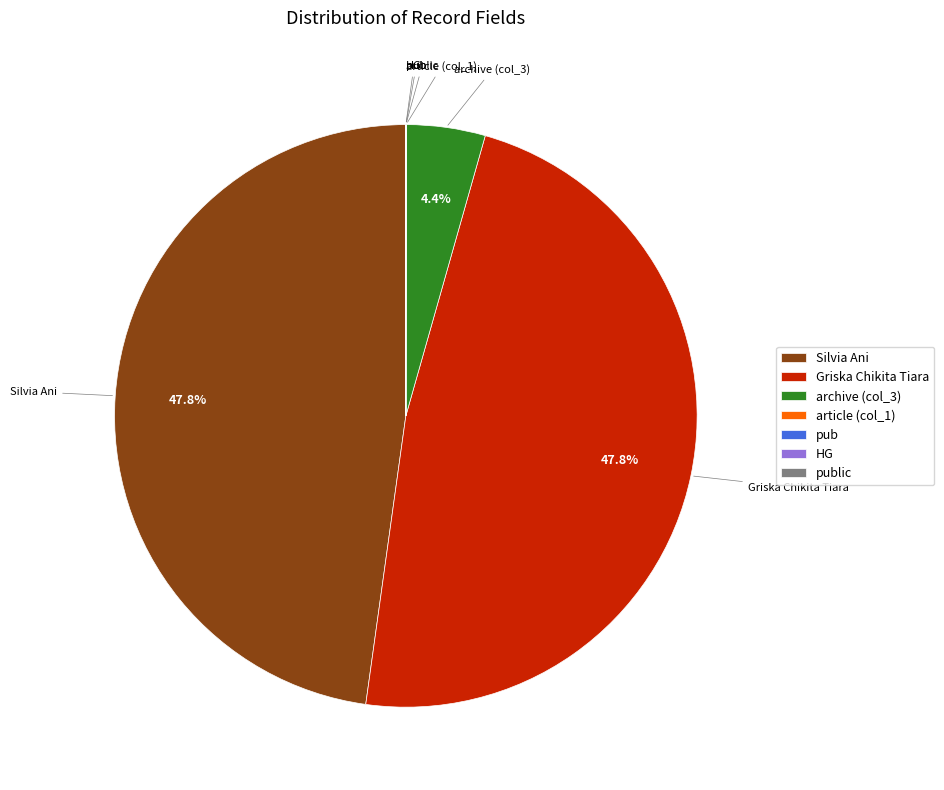

To the nearest percent, what is the average slice percentage?

14%